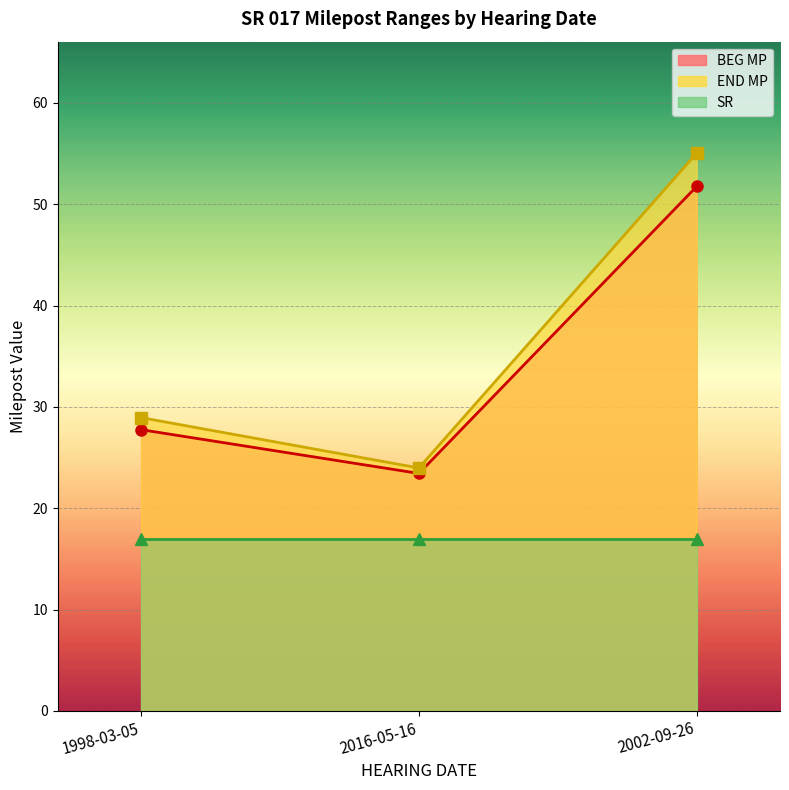

At which label does BEG MP first exceed 27?

1998-03-05